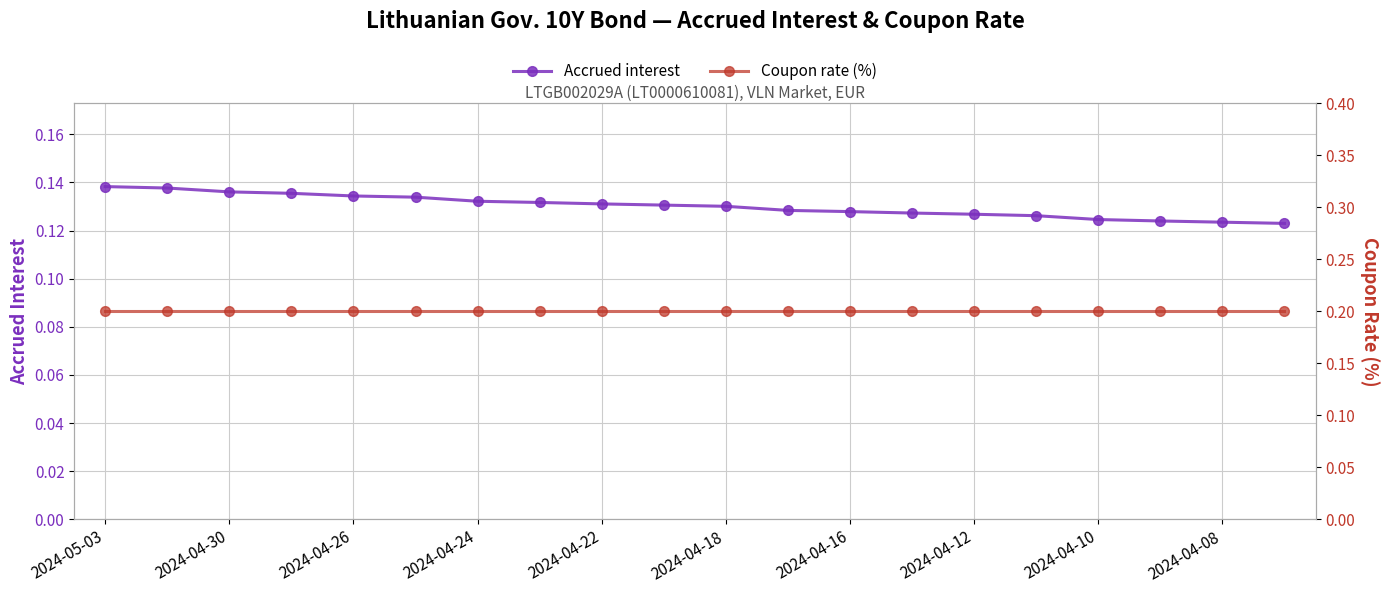

How many lines are shown in the chart?

2